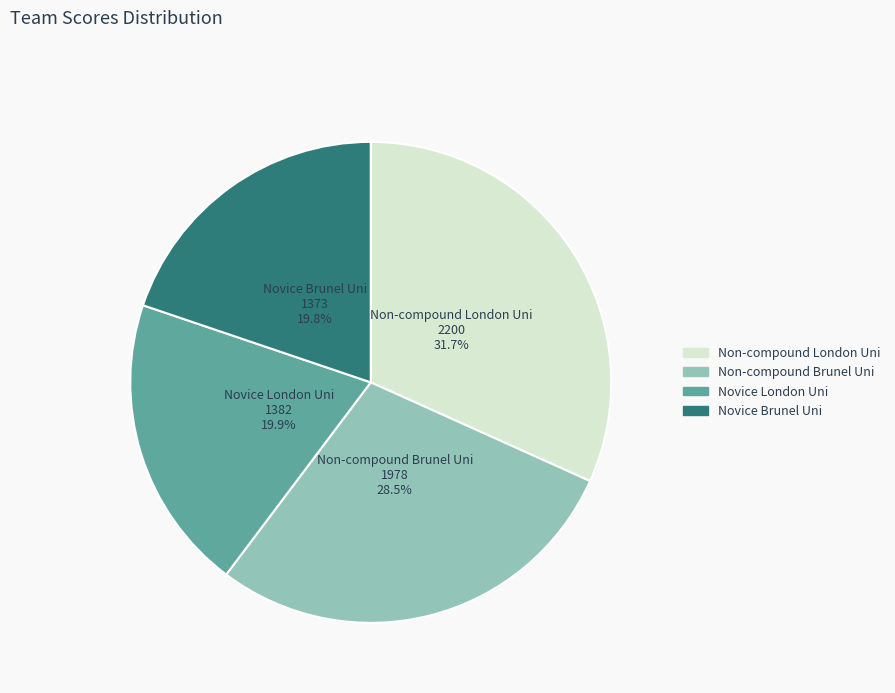

Is Novice Brunel Uni the majority of the pie?

No